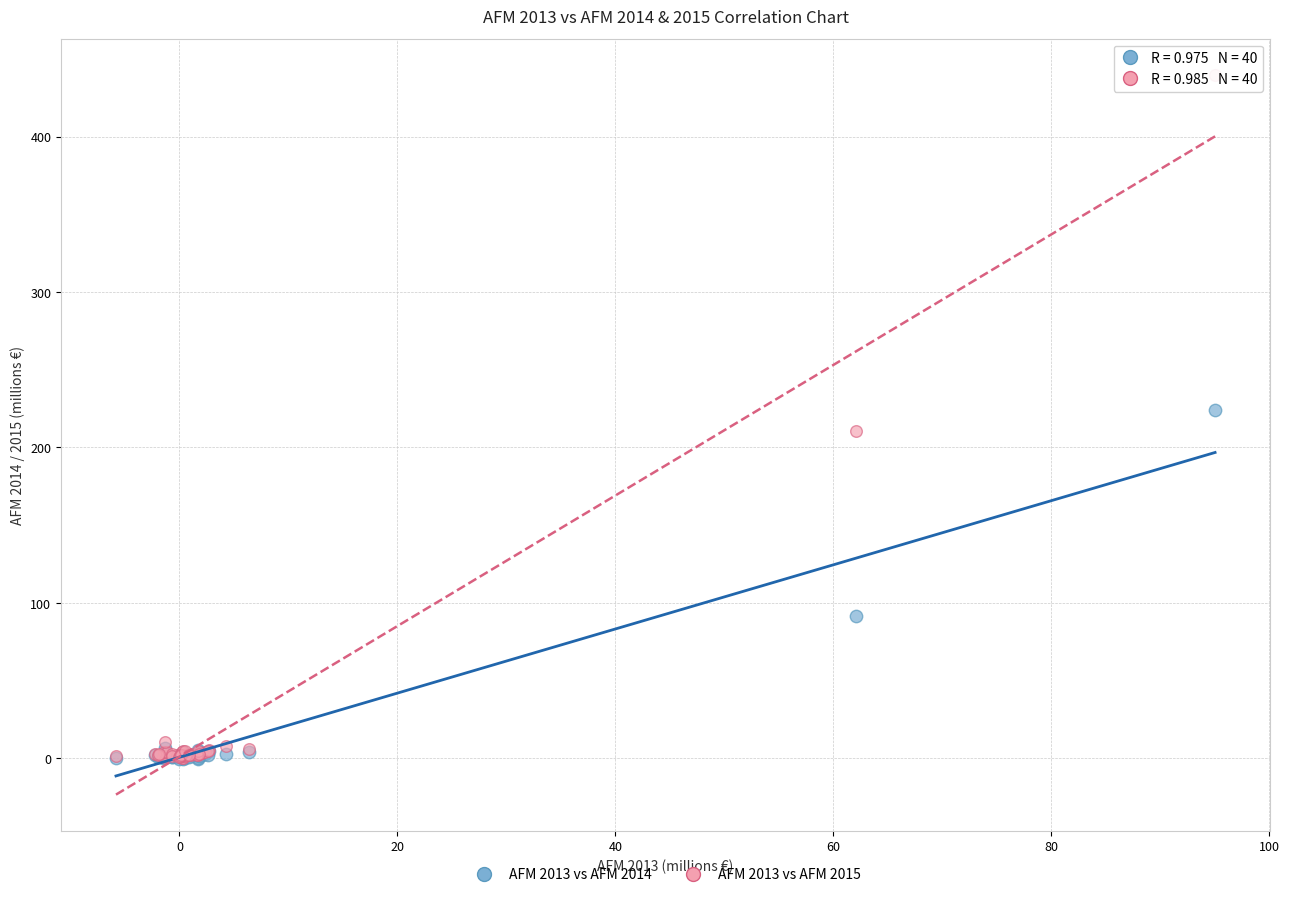

Which series reaches the maximum Y coordinate?

AFM 2013 vs AFM 2015